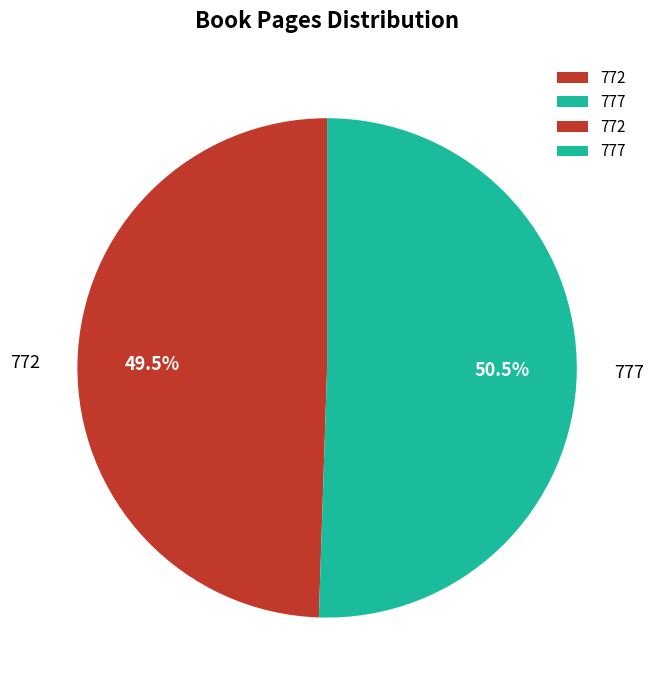

What is the ratio of the value at 772 to the value at 777?

1.0